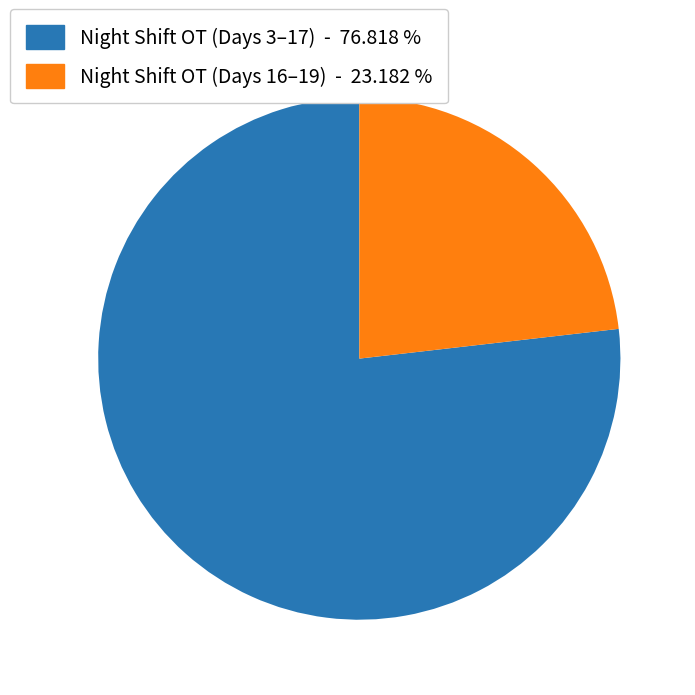

Is there any slice that represents more than half of the pie?

Yes